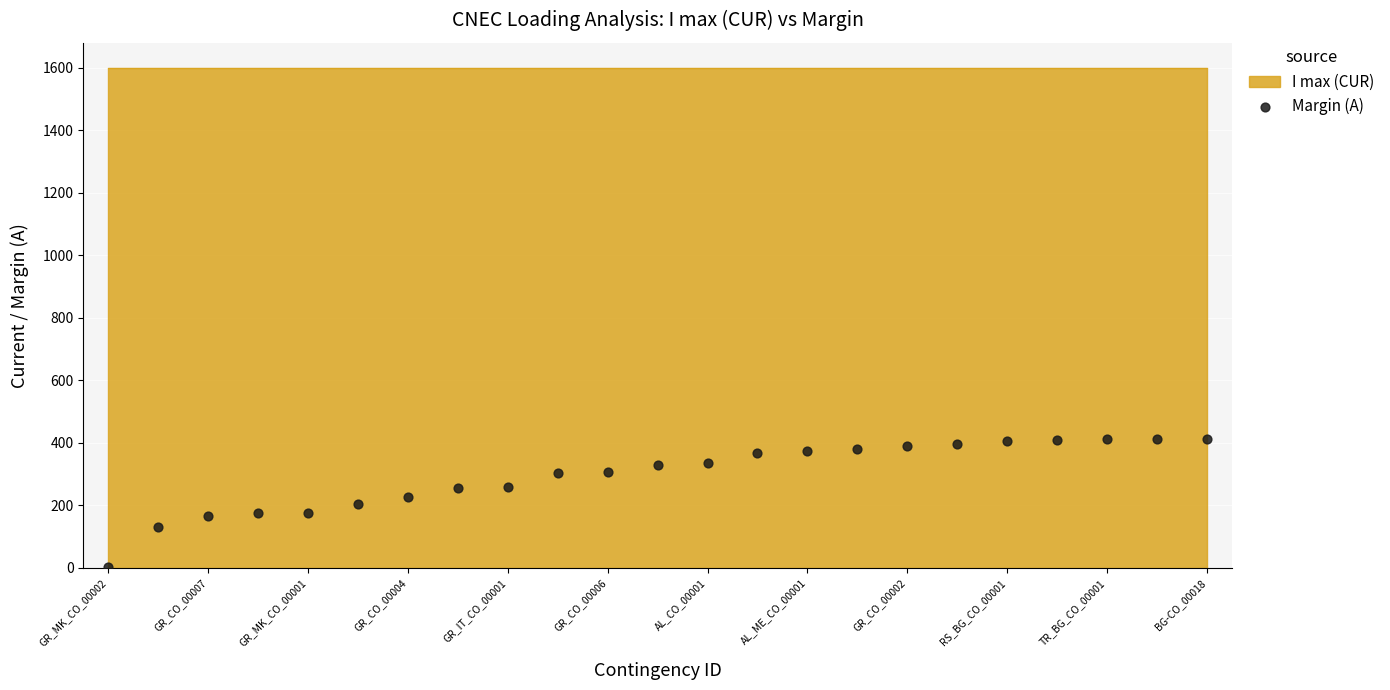

What is the range of Y values (max minus min)?

411